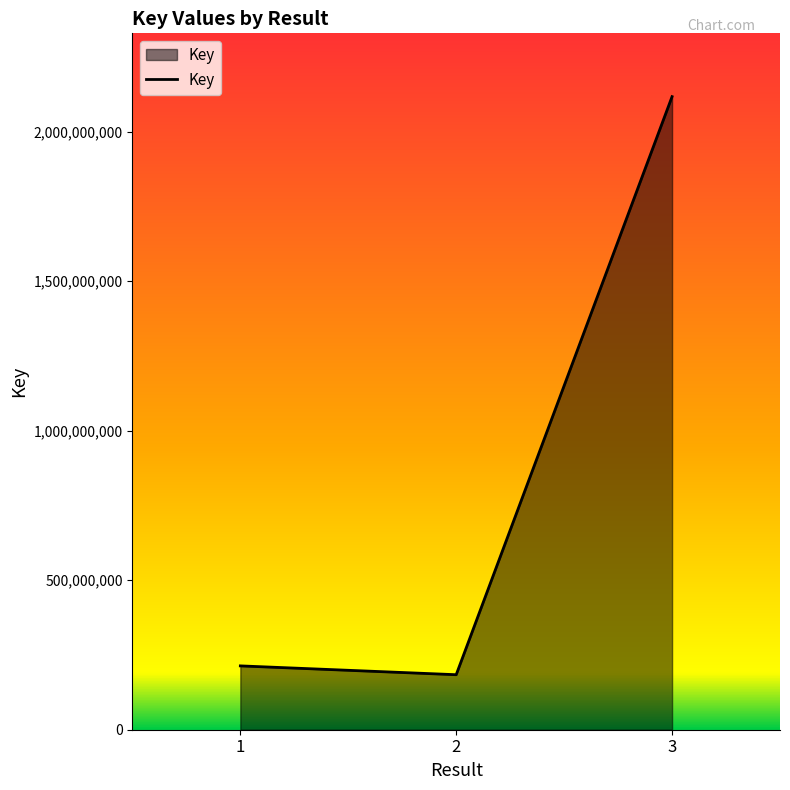

How many lines are shown in the chart?

1